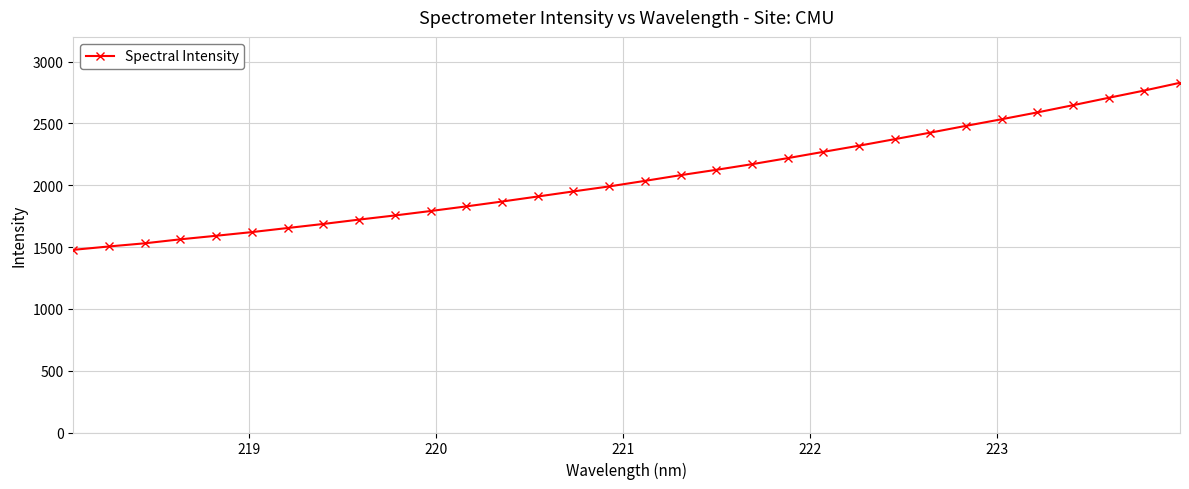

How many series are shown in this chart?

1